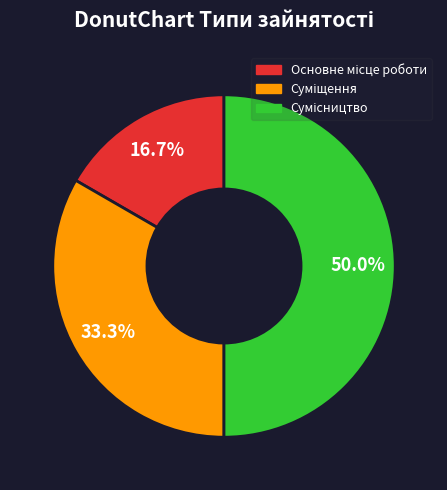

How many segments does this pie chart have?

3